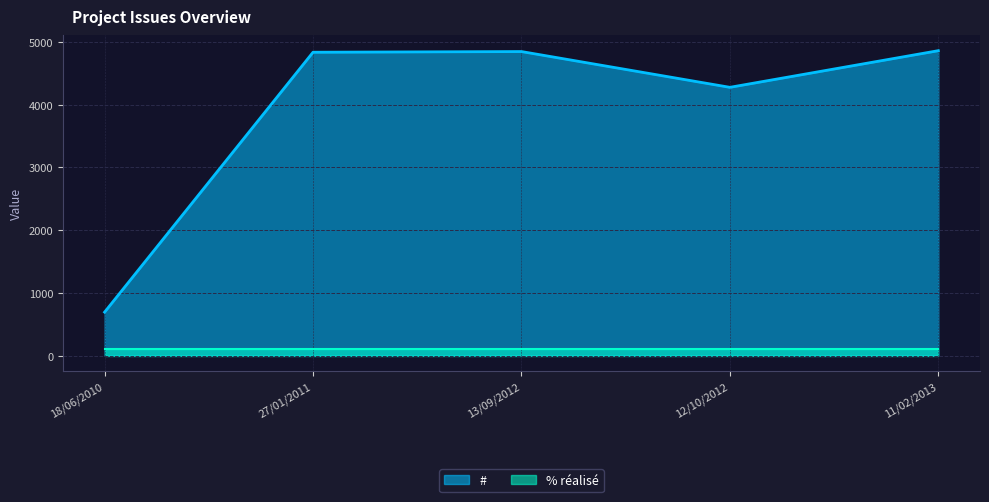

What is the value of the # point at the 5th from the left?

4858